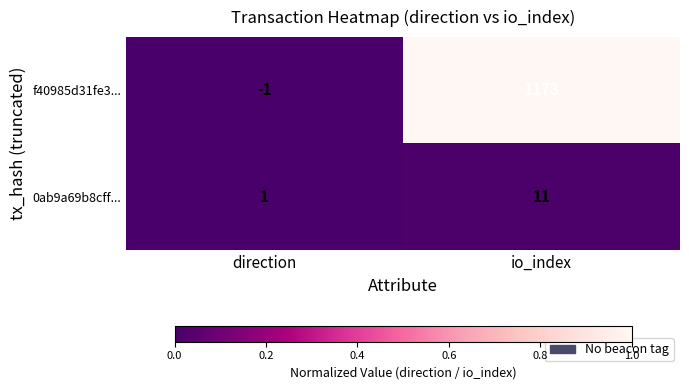

At which category is the sum across all series the highest?

io_index